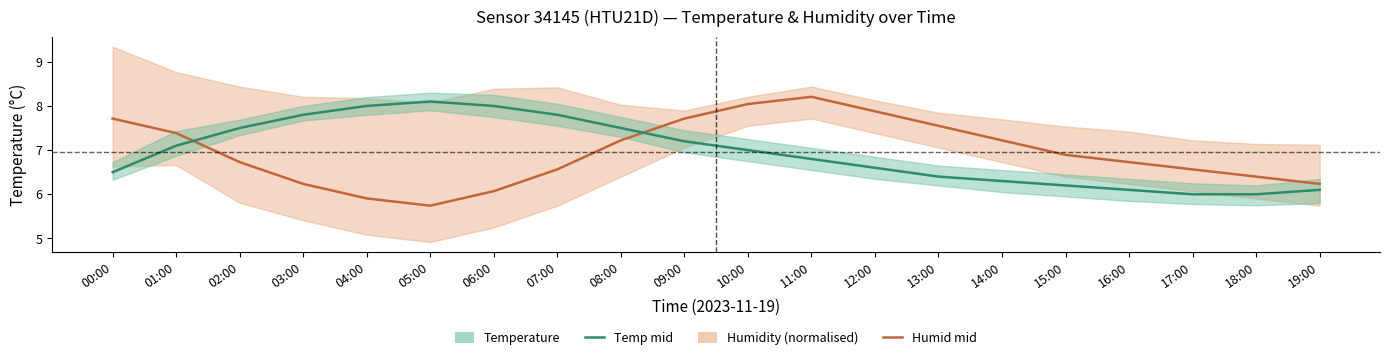

What is the lowest value of the Temperature series?

6.0